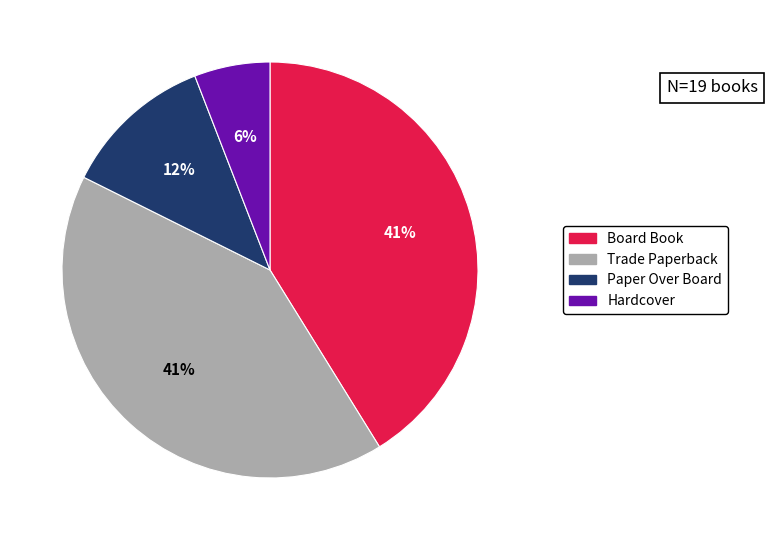

Is there any slice that represents more than half of the pie?

No